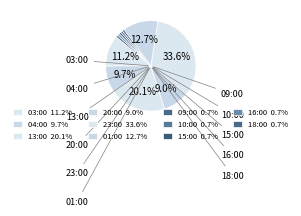

Count the number of slices in the pie.

11